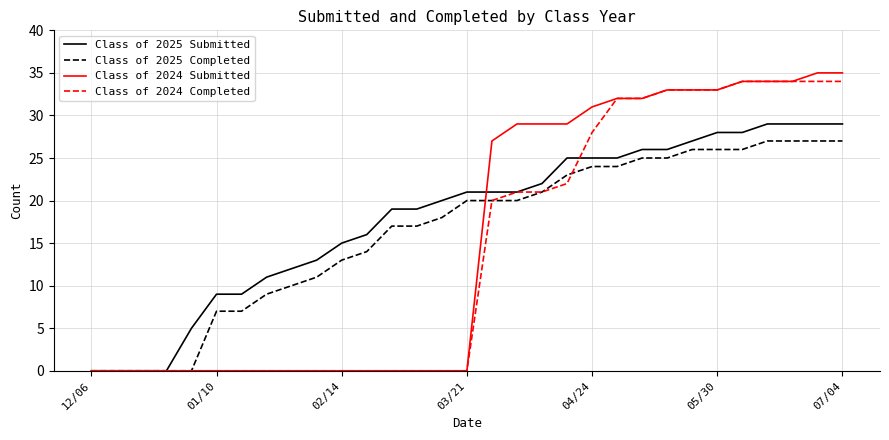

Does the chart have visible grid lines?

Yes